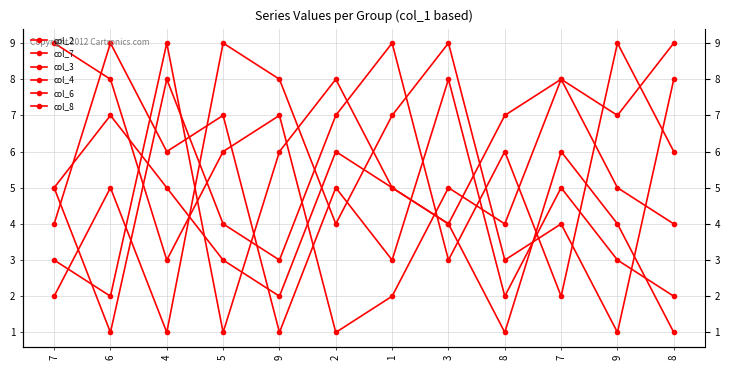

At which category does col_6 reach its first local peak?

9